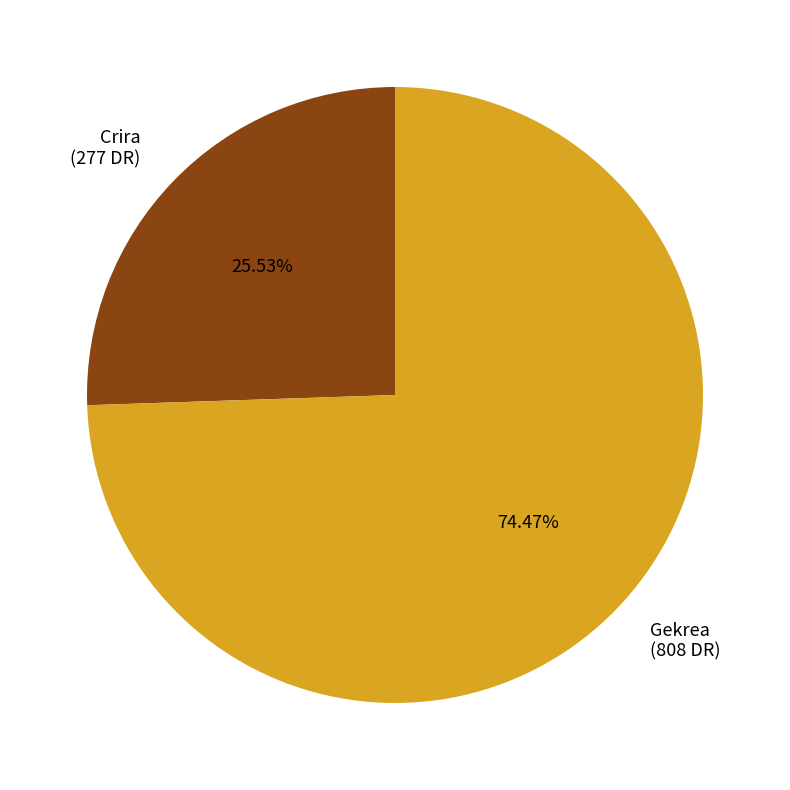

What percentage is NOT represented by Gekrea?

25.5%